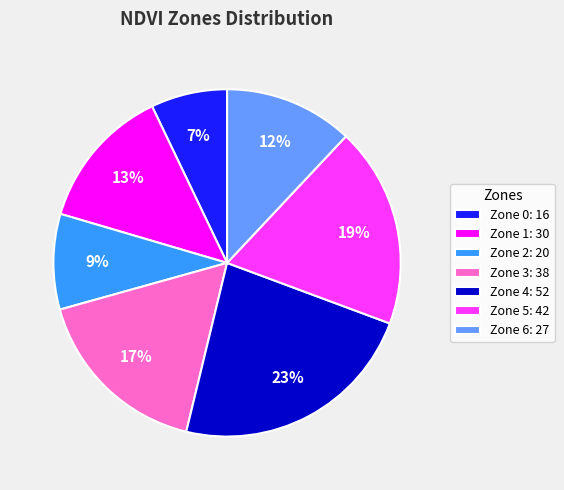

Does any single category account for the majority?

No